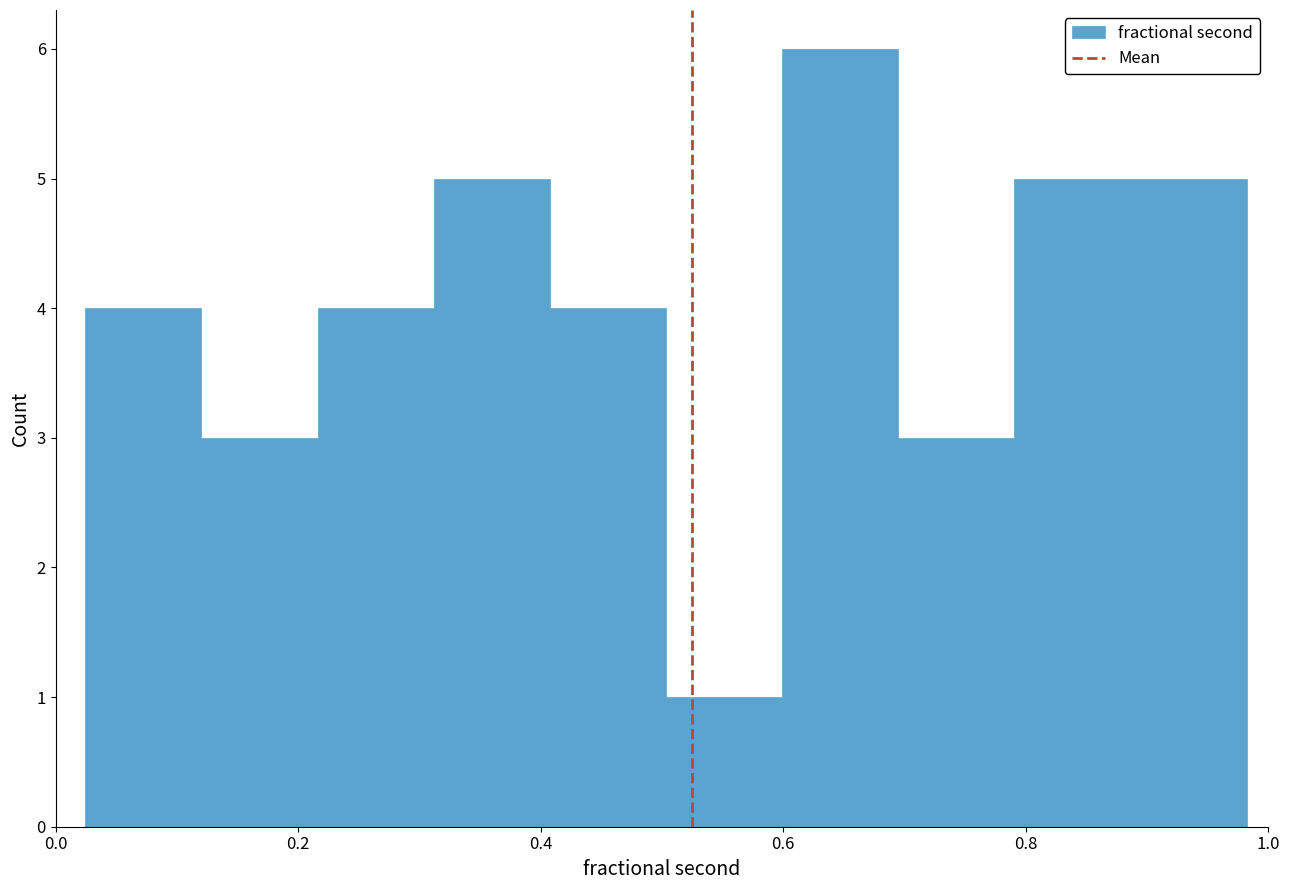

Reading left to right, transcribe this chart: for each bar, give the range it covers on the x-axis and its height. Neither the bar edges nor the heights are printed on the chart, so give them approximately, as read against the axes.

0.02 to 0.12: 4
0.12 to 0.22: 3
0.22 to 0.32: 4
0.32 to 0.40: 5
0.40 to 0.50: 4
0.50 to 0.60: 1
0.60 to 0.70: 6
0.70 to 0.80: 3
0.80 to 0.88: 5
0.88 to 0.98: 5